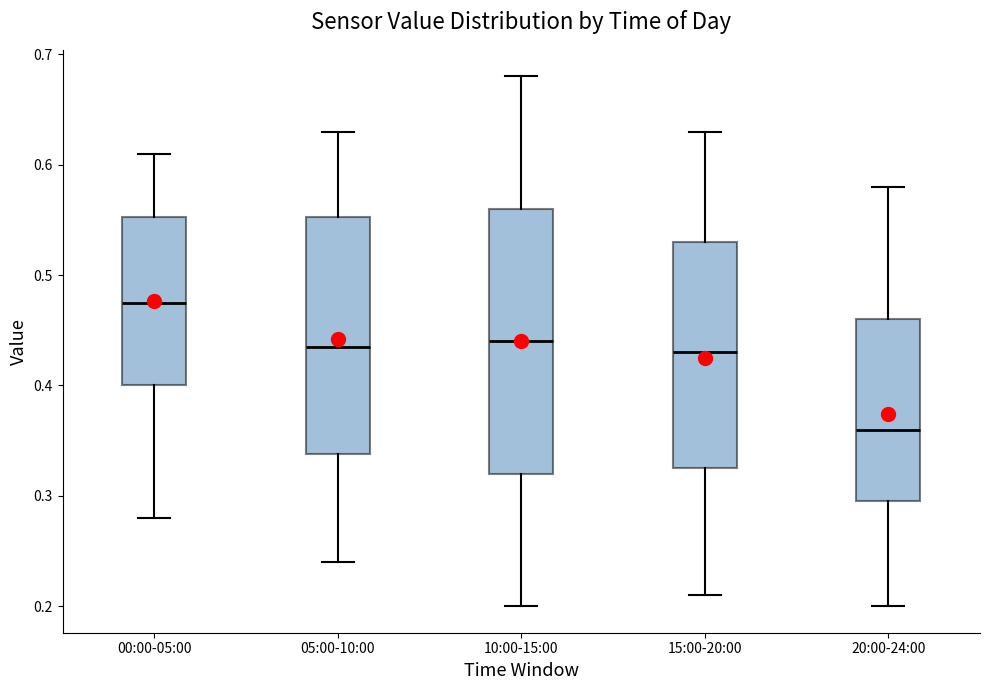

Which box's median line is the highest?

00:00-05:00